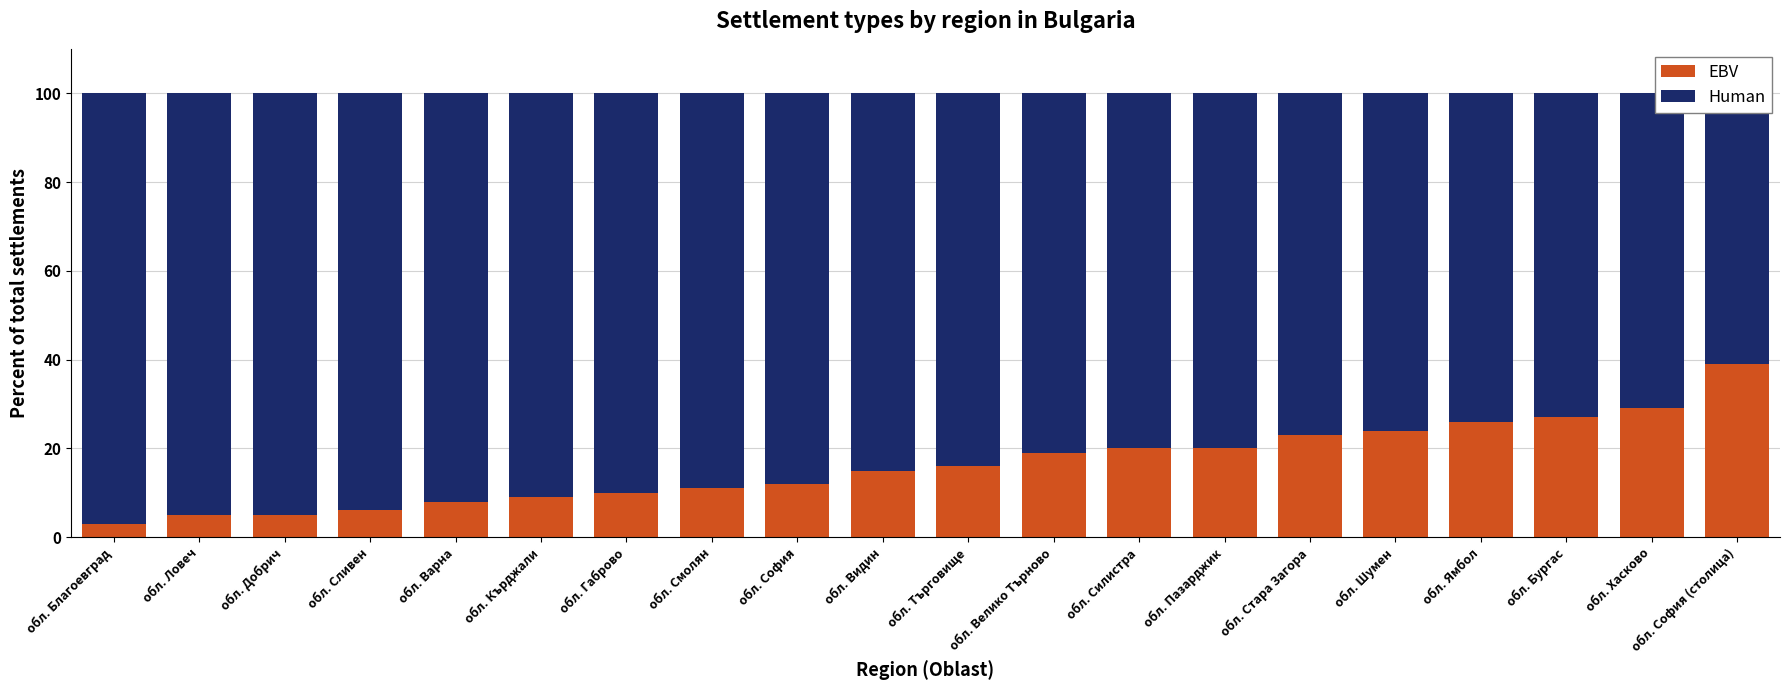

Are the bars horizontal?

No